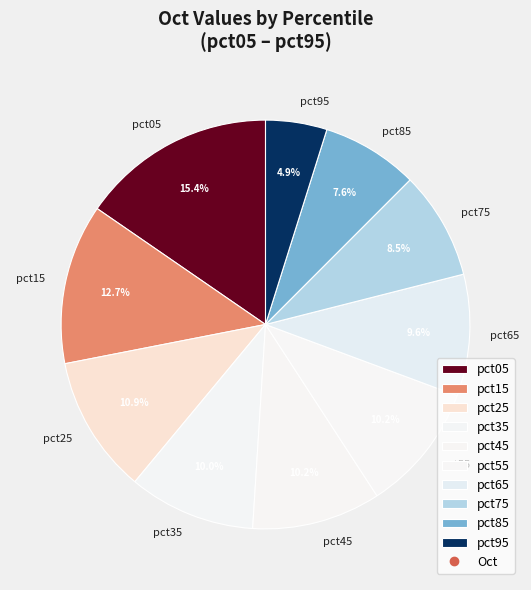

What is the largest slice in the pie chart?

pct05